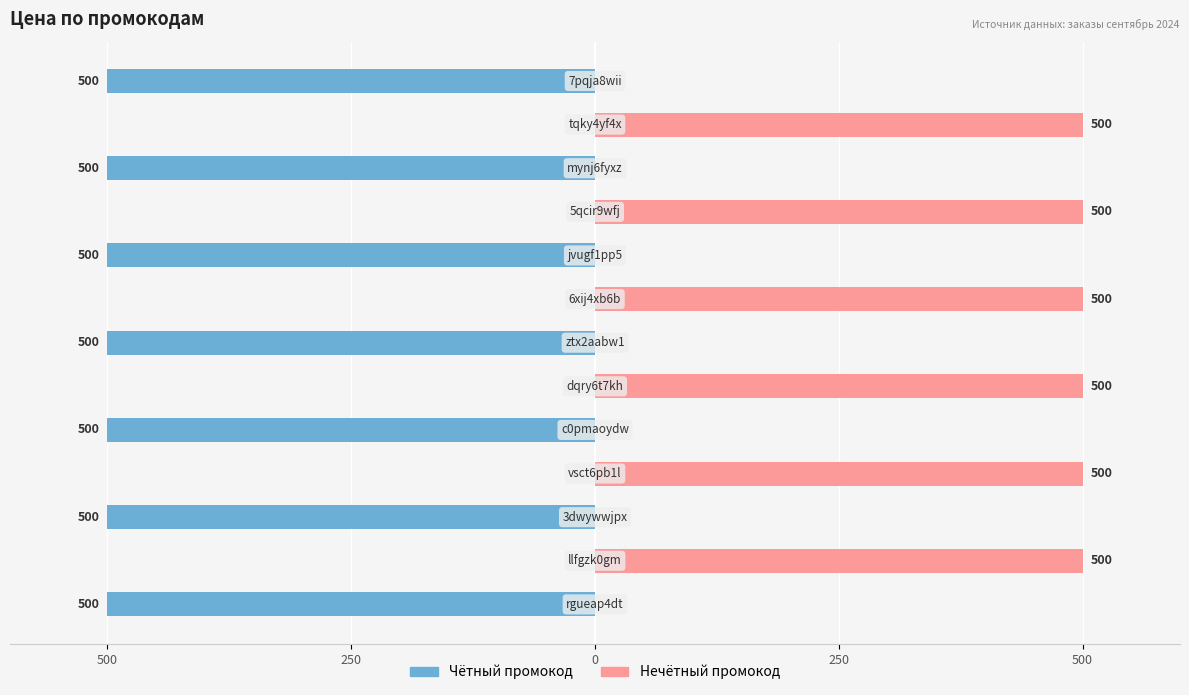

What is the sum of all Промокод (нечётный) values?

3000